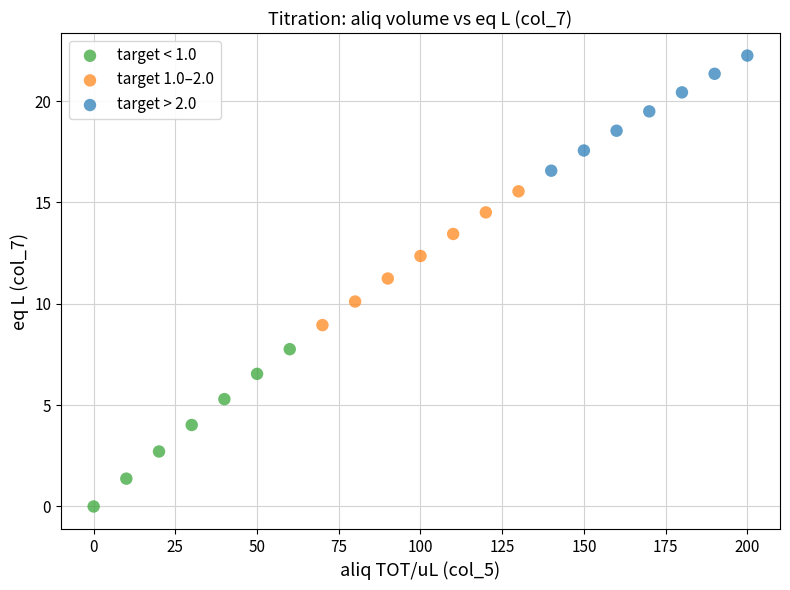

Which series has the widest spread of Y values?

target < 1.0